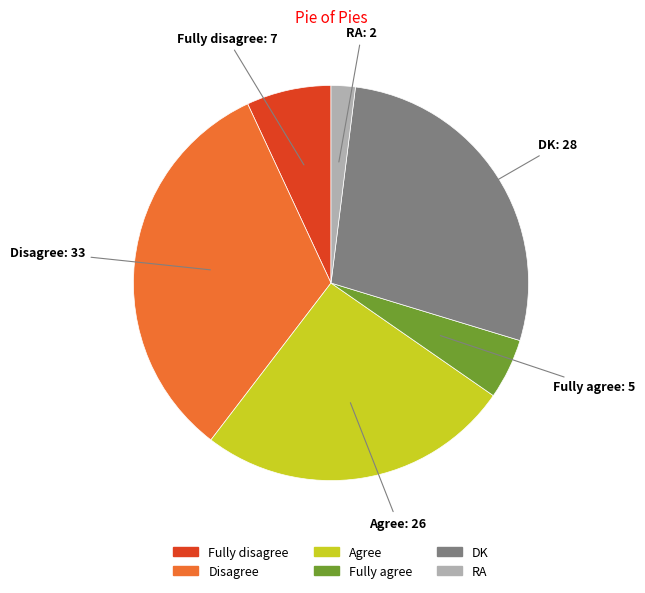

Is the sum of Fully disagree and RA greater than half?

No